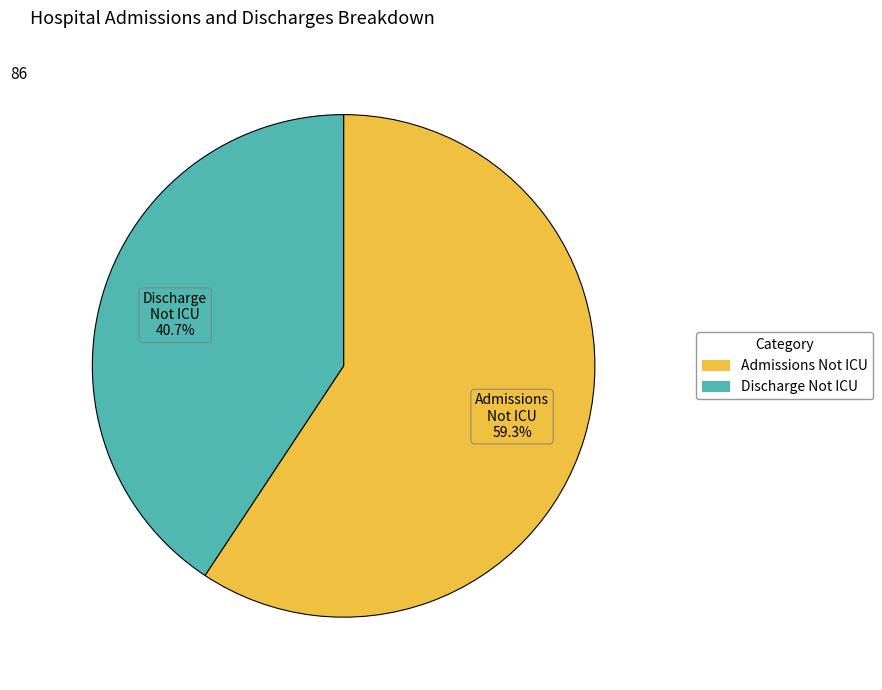

Is there any slice that represents more than half of the pie?

Yes